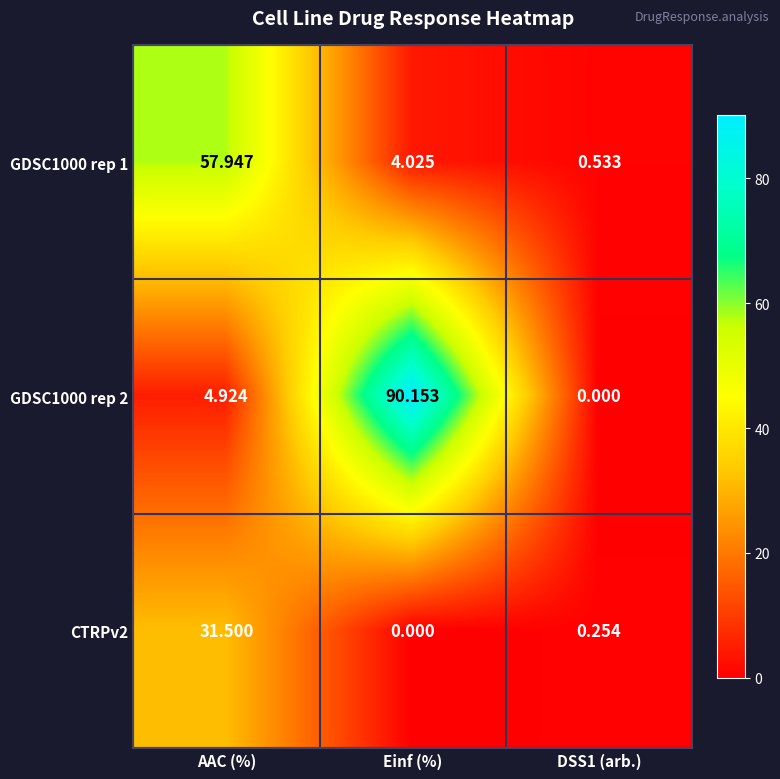

Where is GDSC1000 rep 1 nearest to the value 29?

Einf (%)